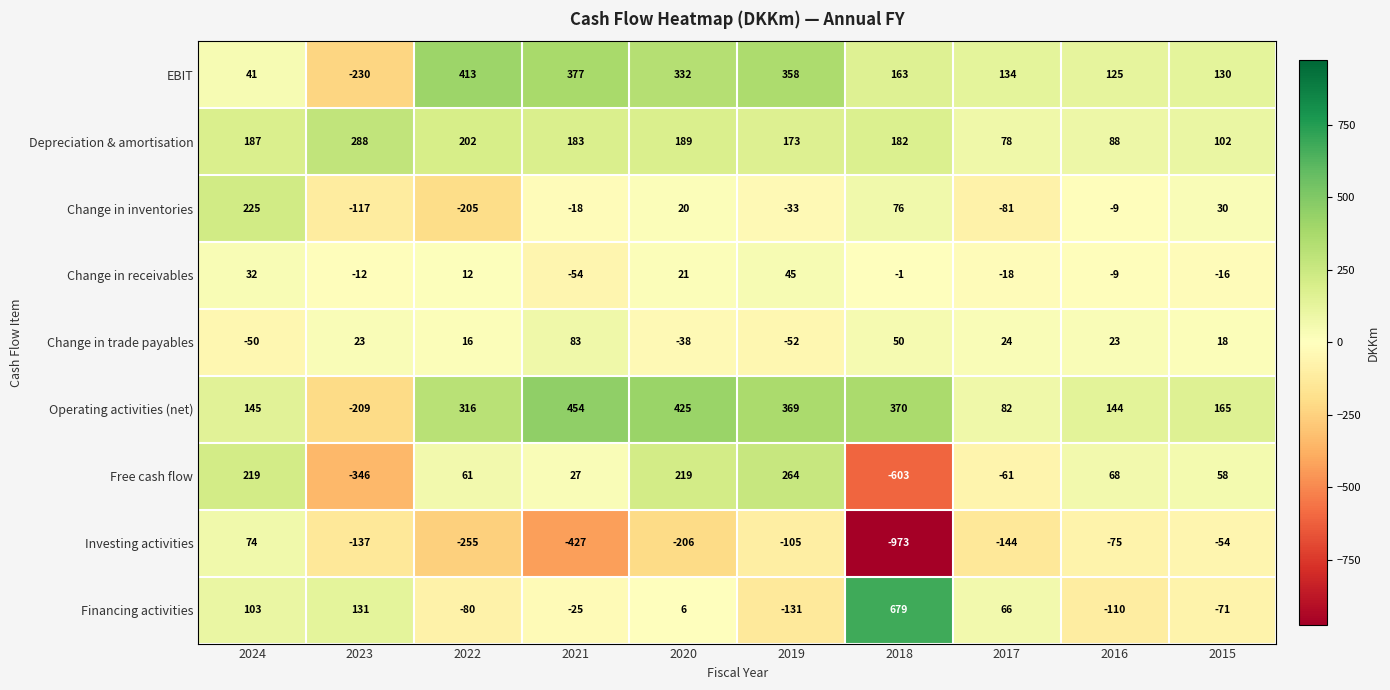

List the series in order of their peak value, lowest first.

Change in receivables, Investing activities, Change in trade payables, Change in inventories, Free cash flow, Depreciation & amortisation, EBIT, Operating activities (net), Financing activities